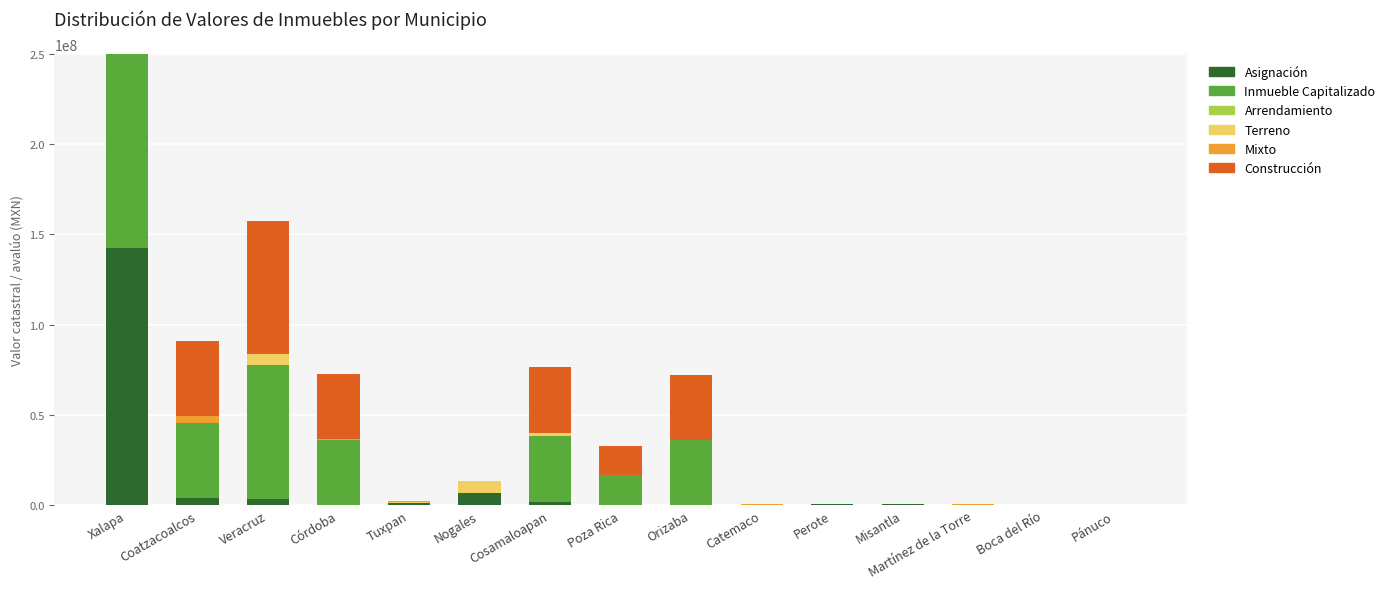

Reading left to right, list all the values displayed in this chart.

Asignación: 142536789.0	3841710.0	3625690.0	339350.0	904154.0	6797992.0	1557907.0	0.0	0.0	266721.0	406750.0	376600.0	290883.0	0.0	0.0
Inmueble Capitalizado: 183085729.8	41632172.5	73955239.9	35912730.4	0.0	0.0	36671841.7	16486240.4	35912730.4	0.0	0.0	0.0	0.0	0.0	0.0
Arrendamiento: 0.0	0.0	0.0	0.0	0.0	0.0	0.0	0.0	0.0	0.0	0.0	0.0	0.0	0.0	0.0
Terreno: 3000000.0	0.0	5921850.0	0.0	558446.0	6797992.0	1557907.0	0.0	0.0	0.0	0.0	376600.0	0.0	0.0	0.0
Mixto: 142536789.0	3841710.0	0.0	339350.0	904154.0	0.0	0.0	0.0	0.0	266721.0	406750.0	0.0	290883.0	0.0	0.0
Construcción: 183085729.8	41632172.5	73955239.9	35912730.4	0.0	0.0	36671841.6	16486240.4	35912730.4	0.0	0.0	0.0	0.0	0.0	0.0